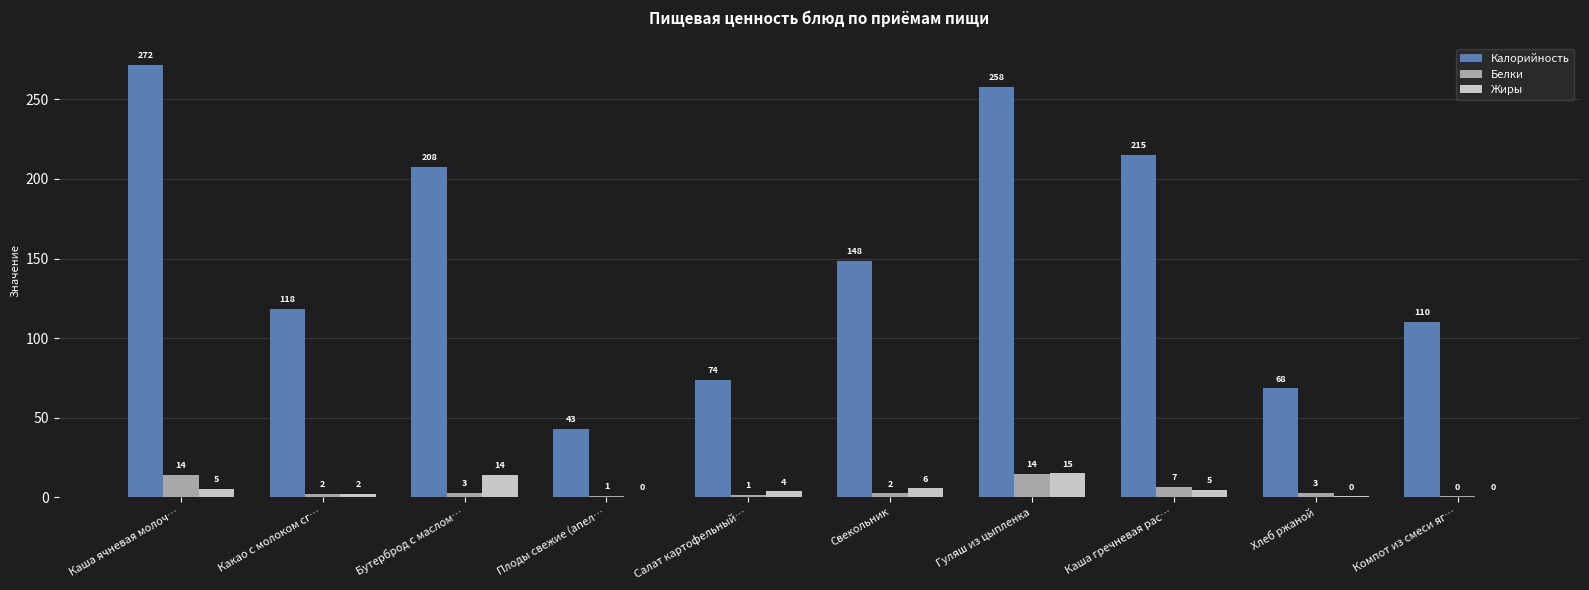

Which category has the highest value in the Жиры series?

Гуляш из цыпленка